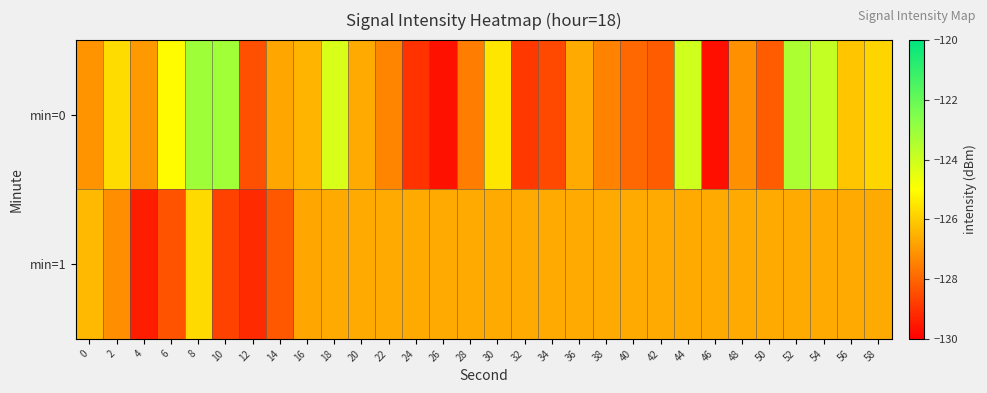

Which has a higher value, 22 or 36?

36